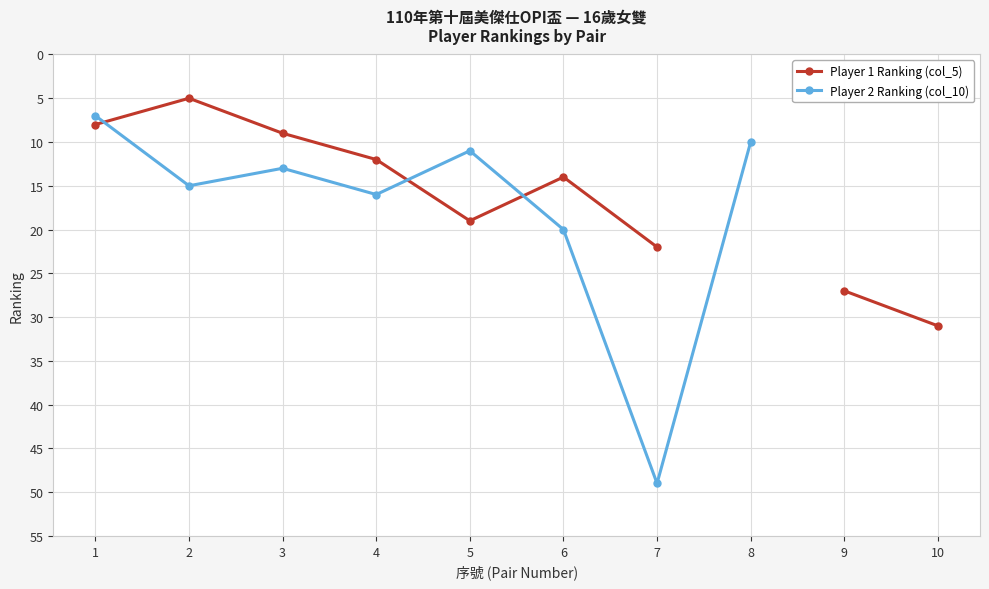

True or false: Player 1 Ranking (col_5) has more than 1 interior local peaks.

False